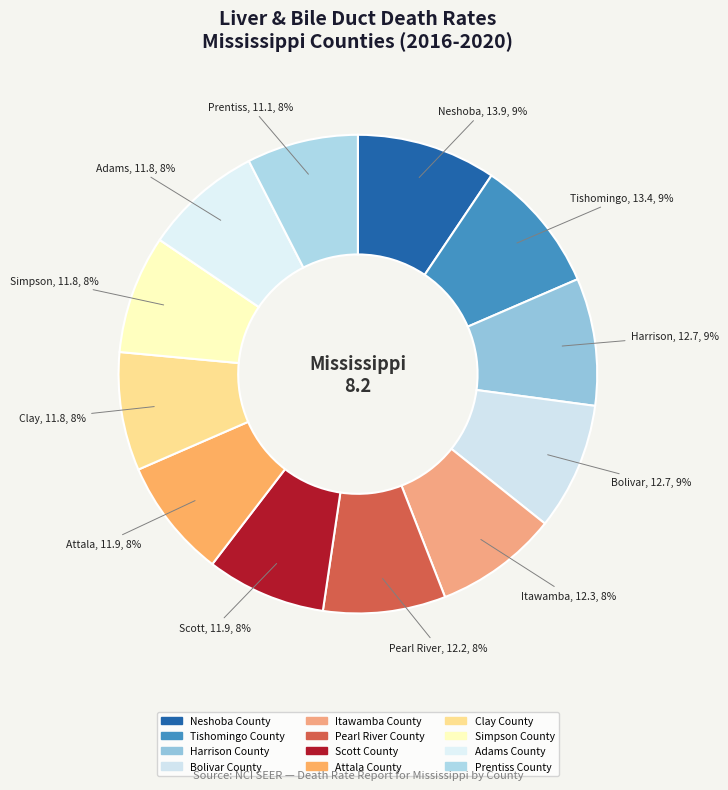

How many segments does this pie chart have?

12